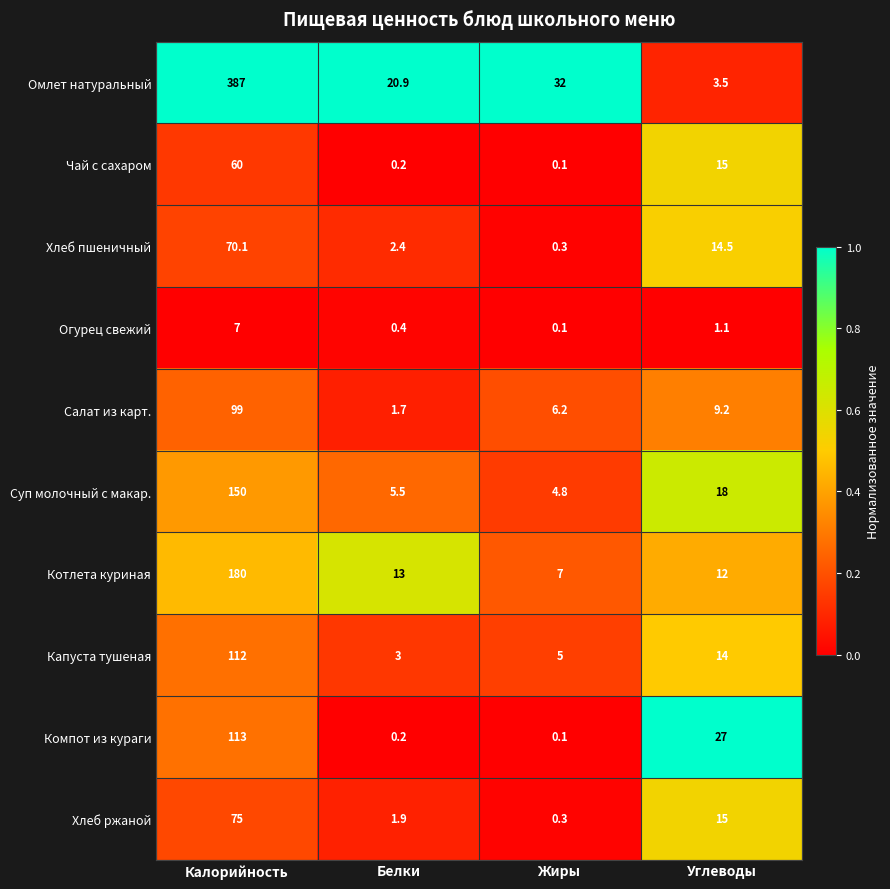

At which category does the chart reach its minimum across all series?

Жиры